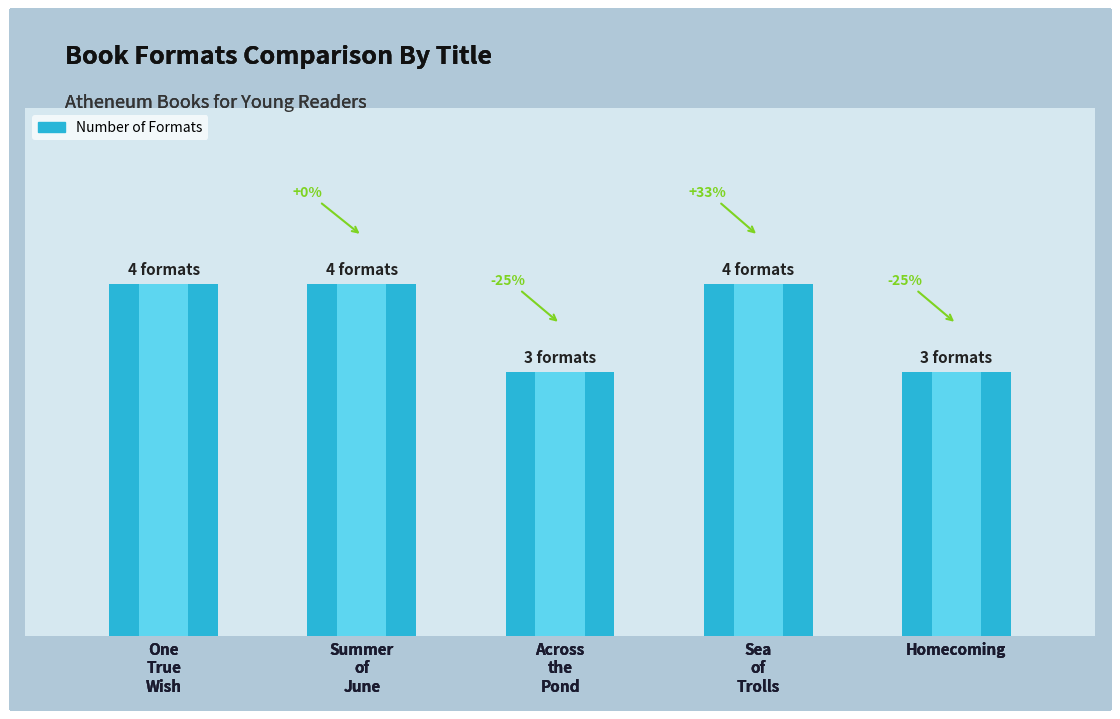

What is the sum of the values at Across
the
Pond and Summer
of
June?

7